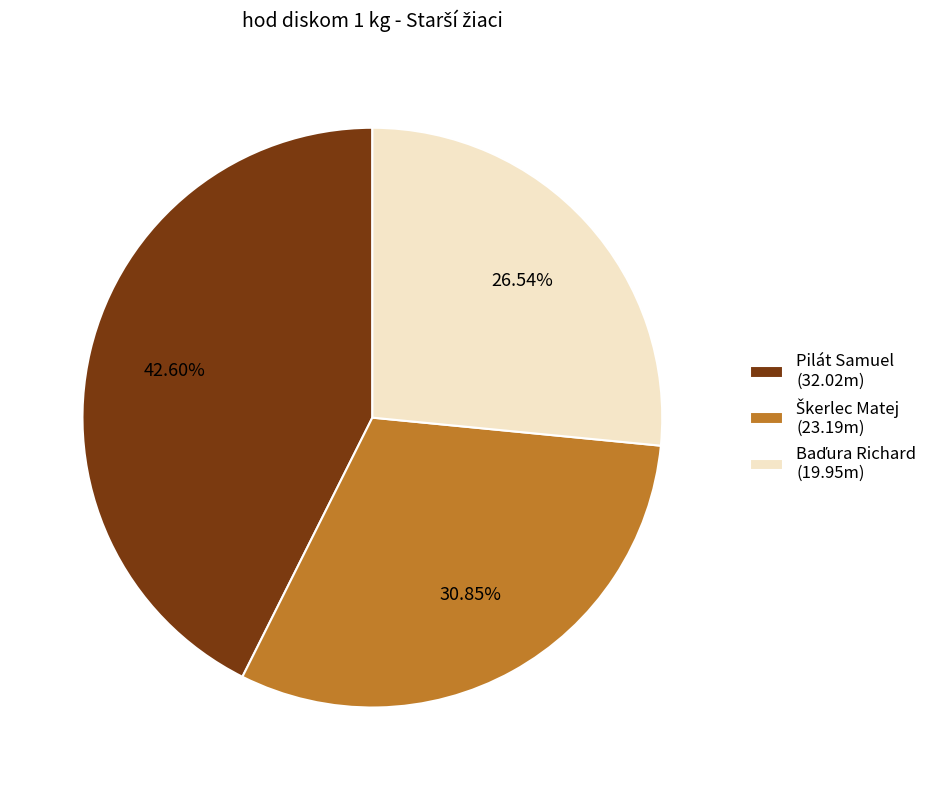

What percentage is the Pilát Samuel slice, to the nearest percent?

43%